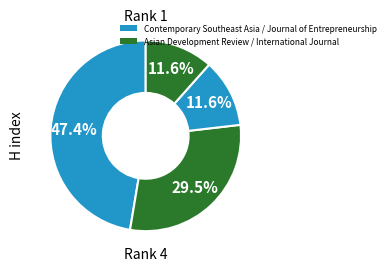

To the nearest percent, what is the difference between the largest and smallest slice percentages?

36%